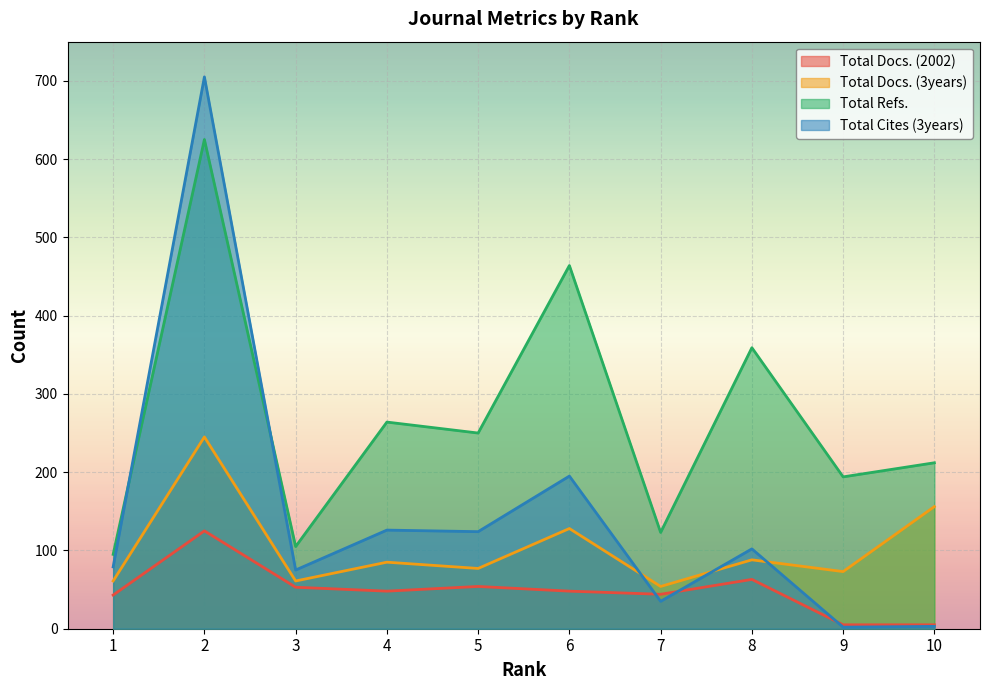

What is the value of the Total Docs. (3years) point at the 6th from the left?

128